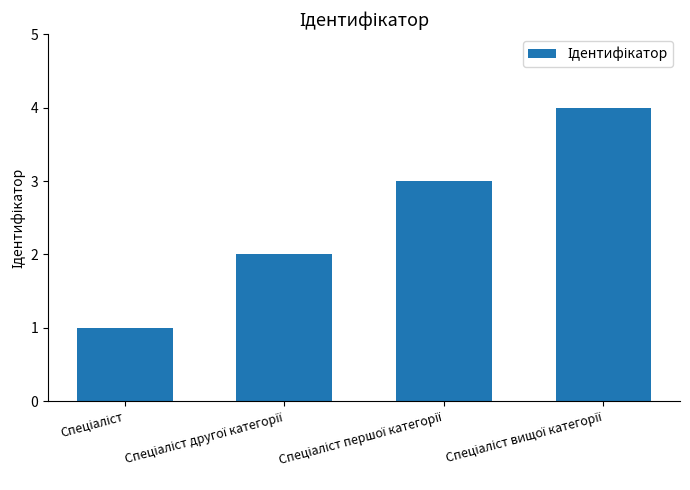

What is the difference between the maximum and minimum values?

3